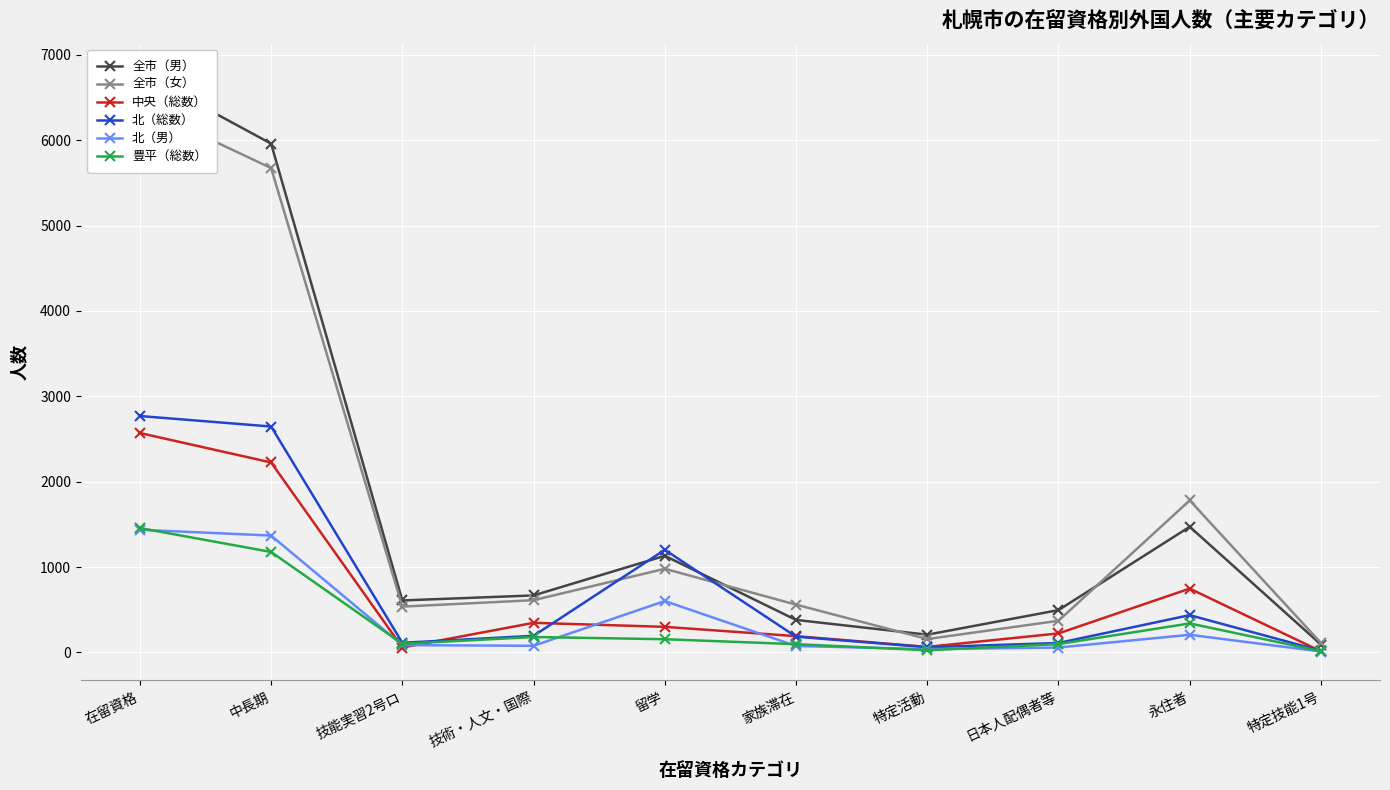

Reading right to left, what are all the values shown in this chart?

全市（男）: 93	1472	496	208	381	1132	668	609	5959	6791
全市（女）: 111	1781	371	157	560	980	612	537	5673	6398
中央（総数）: 13	748	223	65	191	300	347	58	2225	2570
北（総数）: 20	437	111	61	185	1202	195	113	2646	2769
北（男）: 11	207	58	39	76	602	78	86	1369	1437
豊平（総数）: 15	340	98	26	97	155	181	101	1177	1457